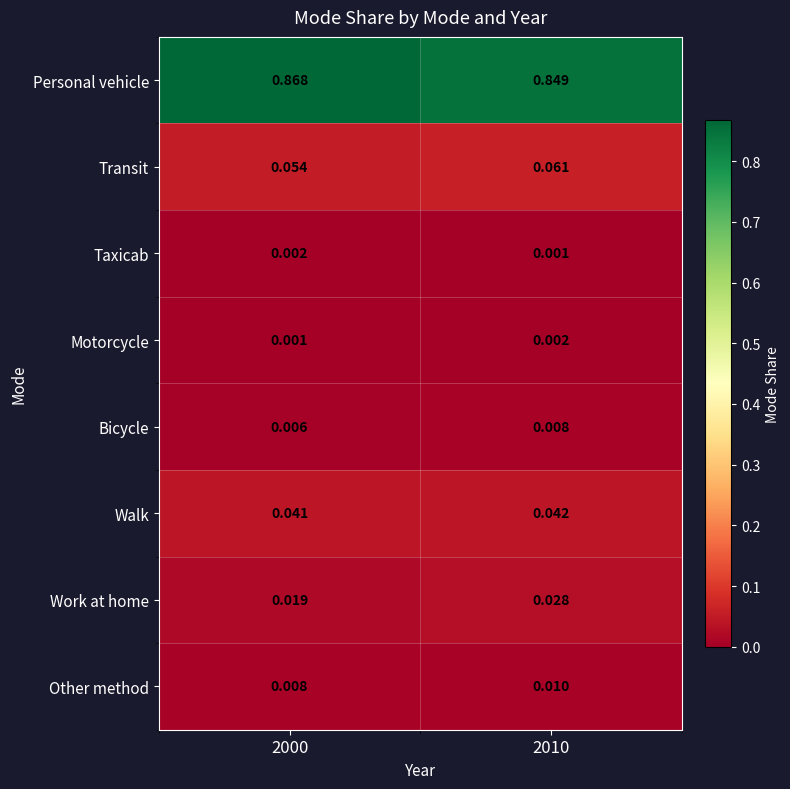

Is the value of Motorcycle at 2010 greater than the value of Bicycle at 2010?

No